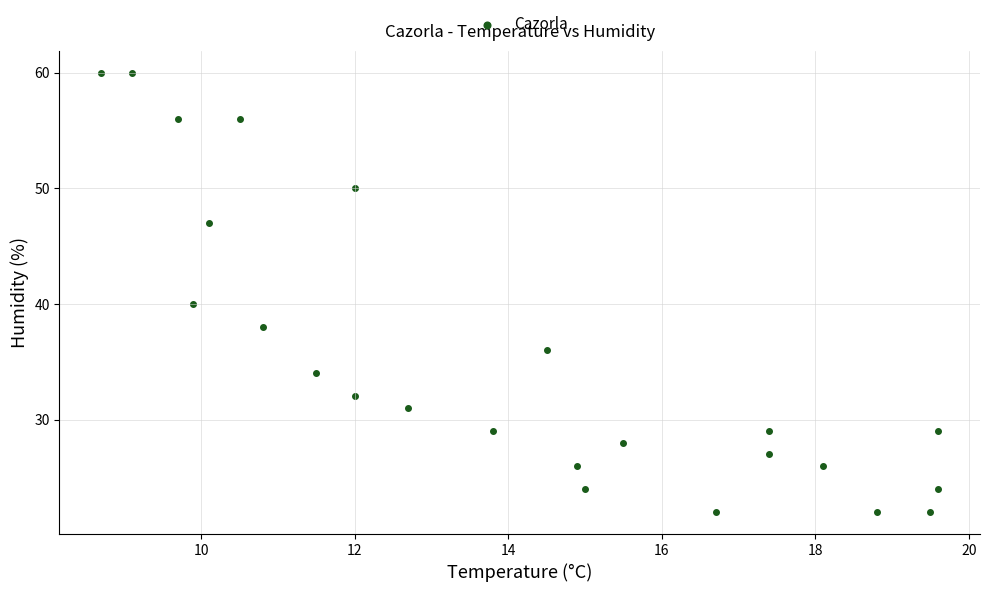

What is the range of Y values (max minus min)?

38